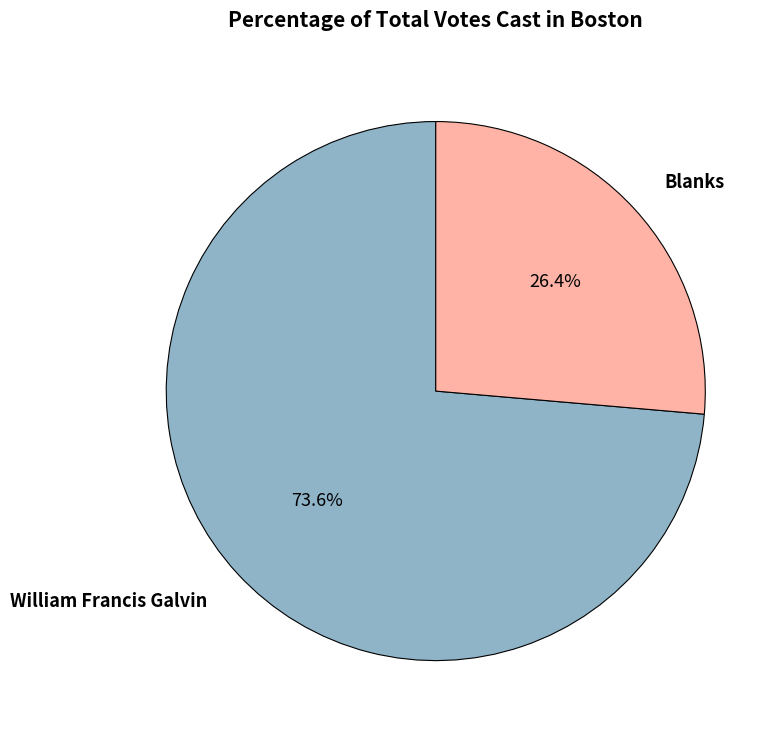

Is there a majority slice in this chart?

Yes